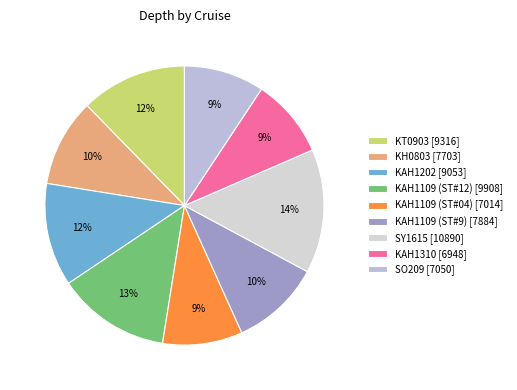

Is it true that KAH1109 (ST#04) is 9% of the pie?

True